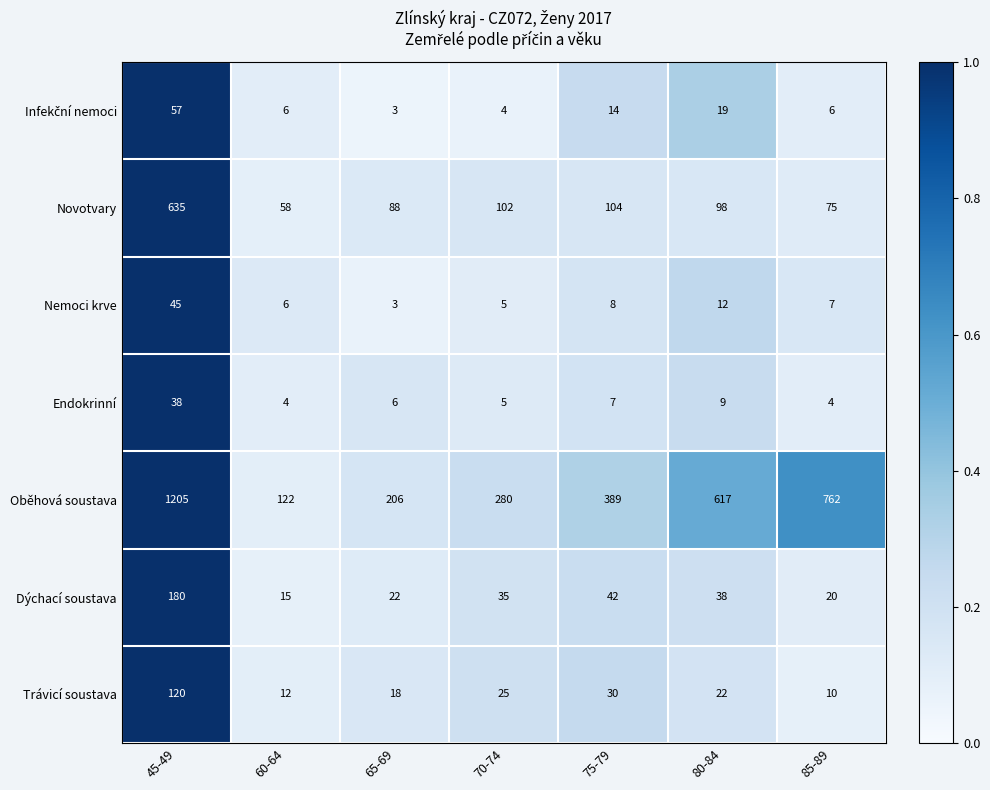

What is the maximum value shown in the chart?

1205